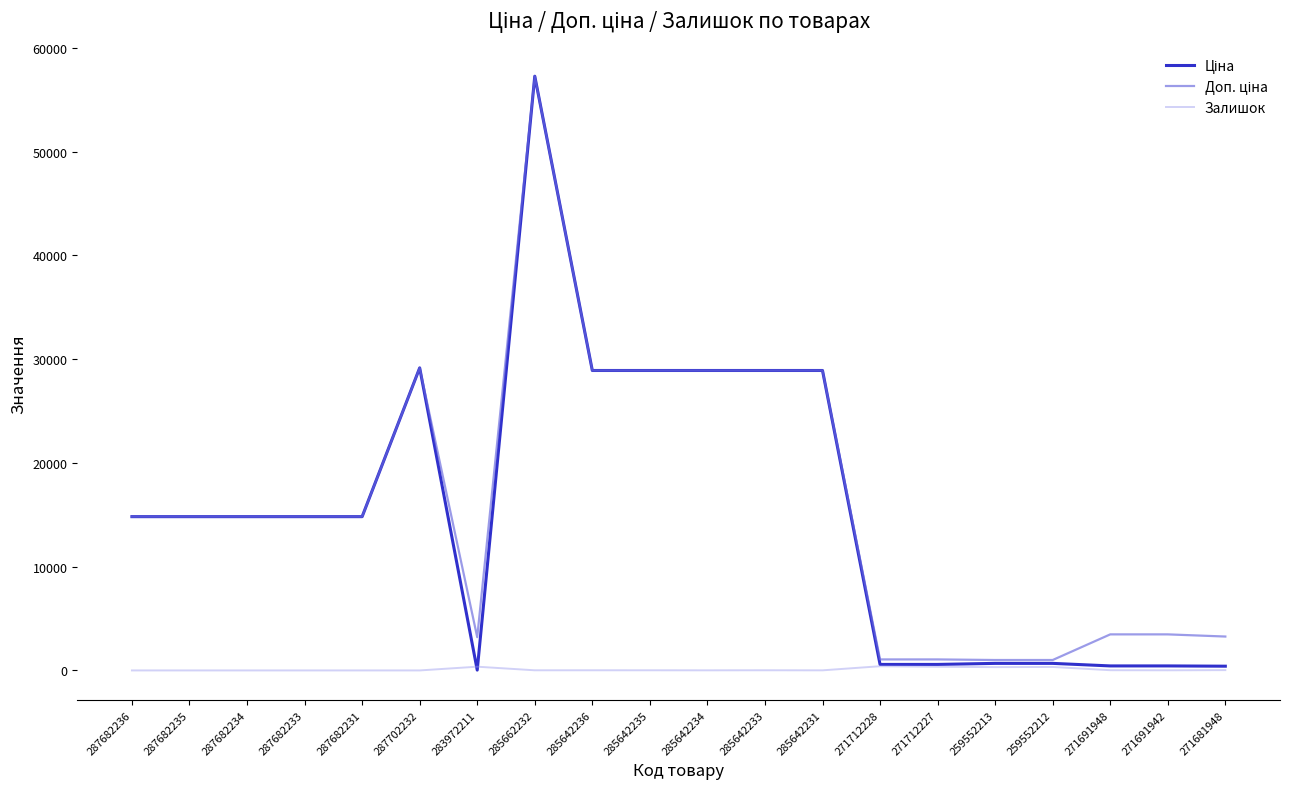

At which category is the sum across all series the highest?

285662232